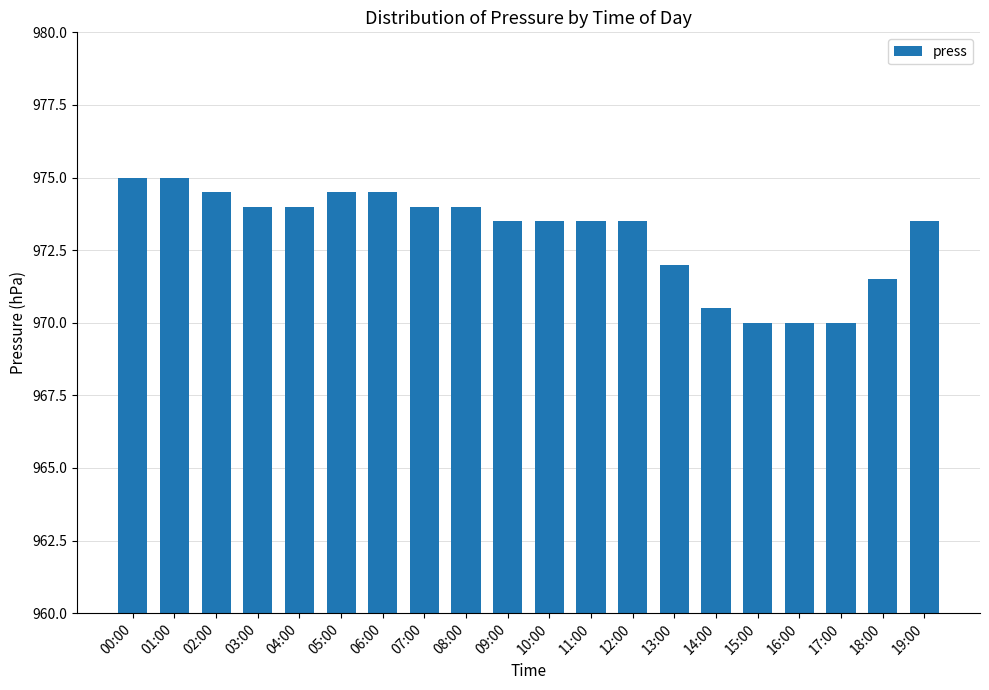

Approximately how many times larger is the value at 04:00 compared to 16:00?

1.0